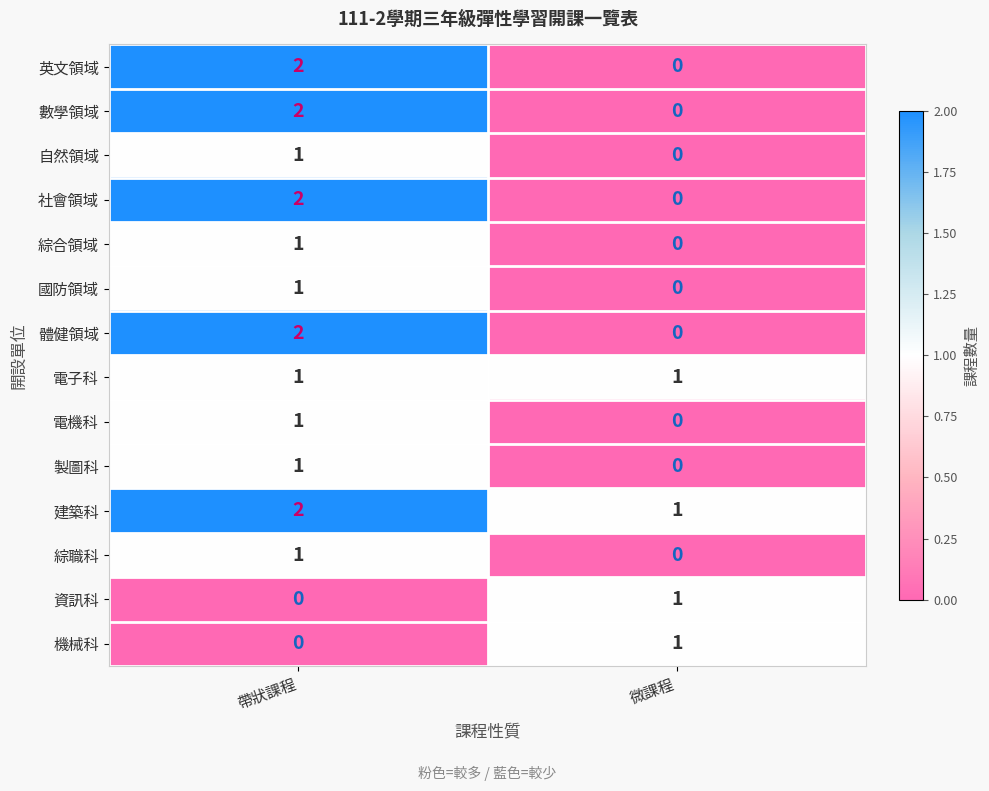

Rank the categories by 建築科 value from lowest to highest.

微課程, 帶狀課程